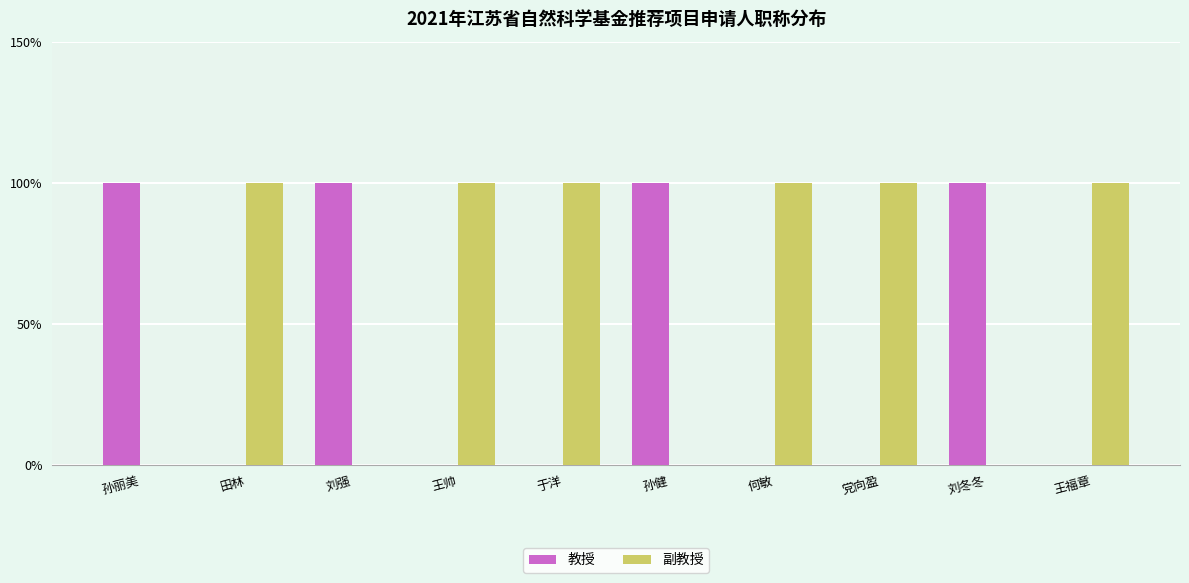

Does the chart contain stacked bars?

No